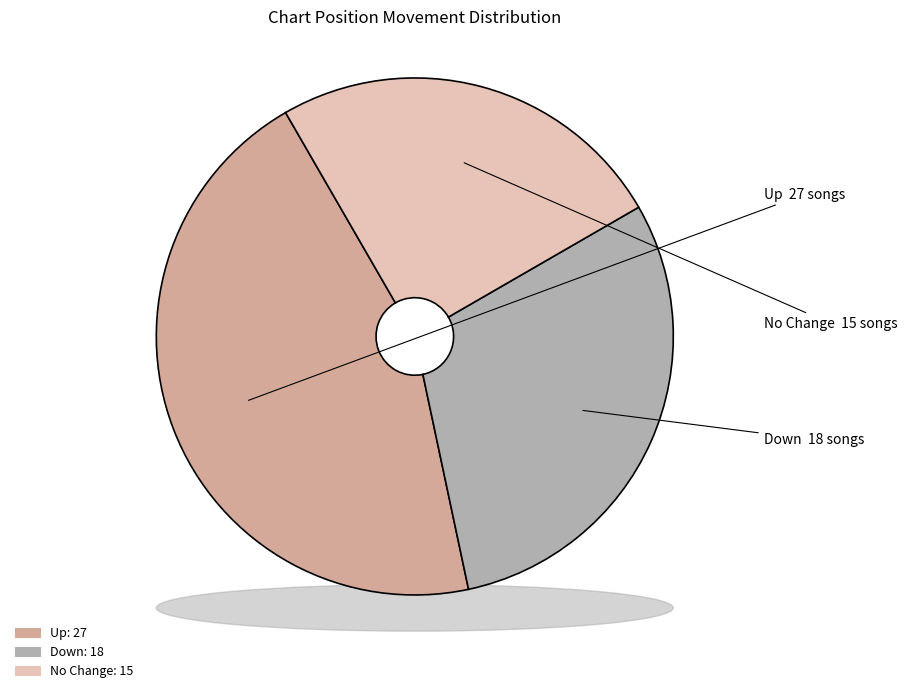

Count the number of slices in the pie.

3